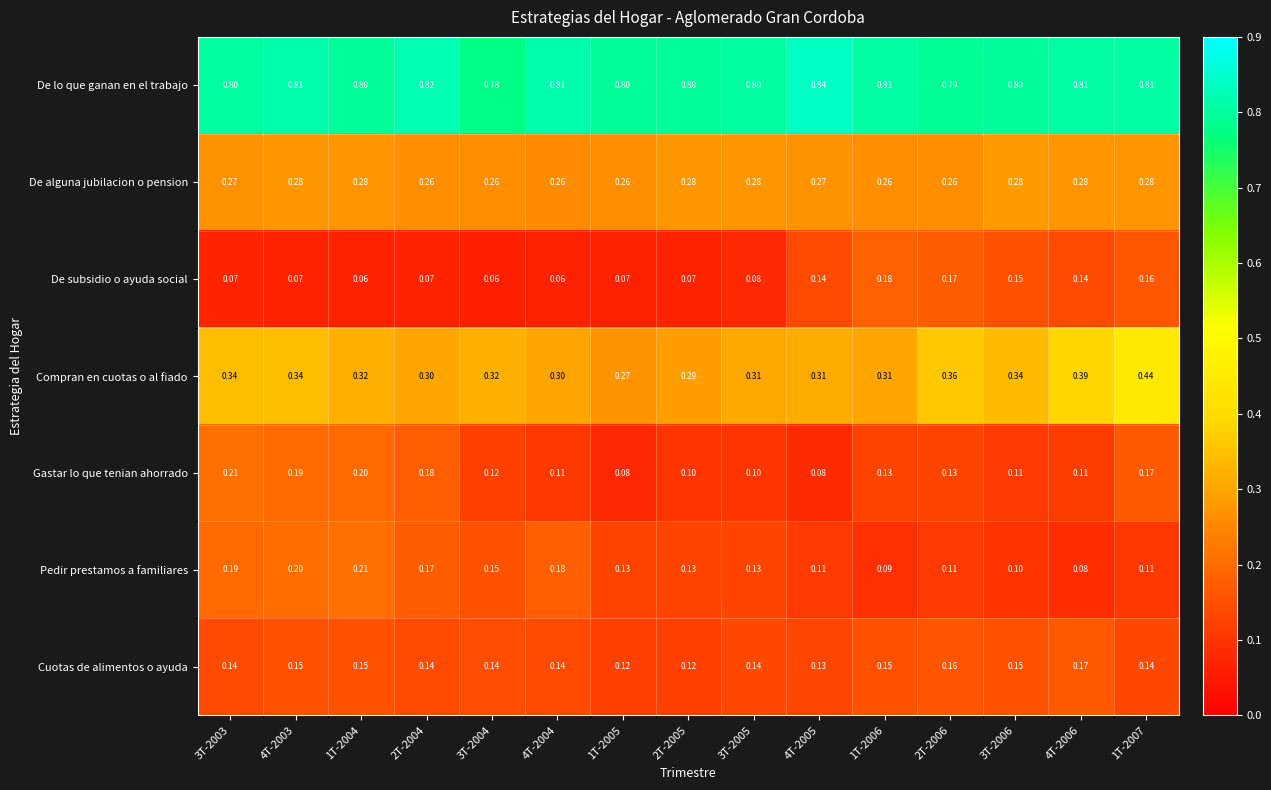

Which series changed the most between 4T-2004 and 1T-2005?

Pedir prestamos a familiares